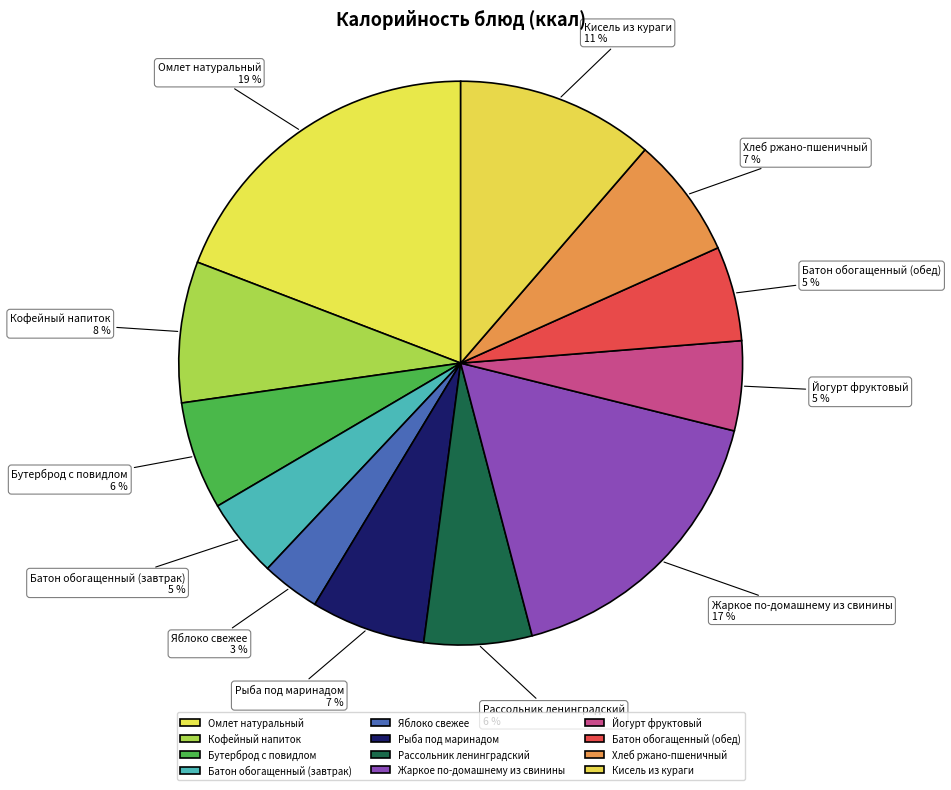

To the nearest percent, what is the difference between the largest and smallest slice percentages?

16%